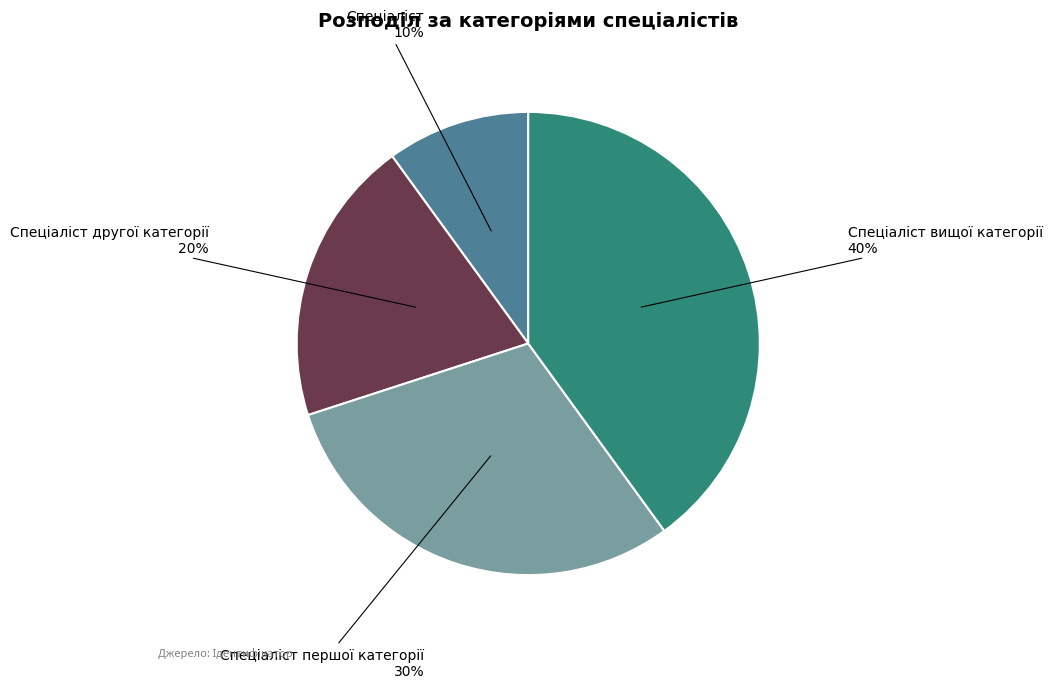

Does any single category account for the majority?

No